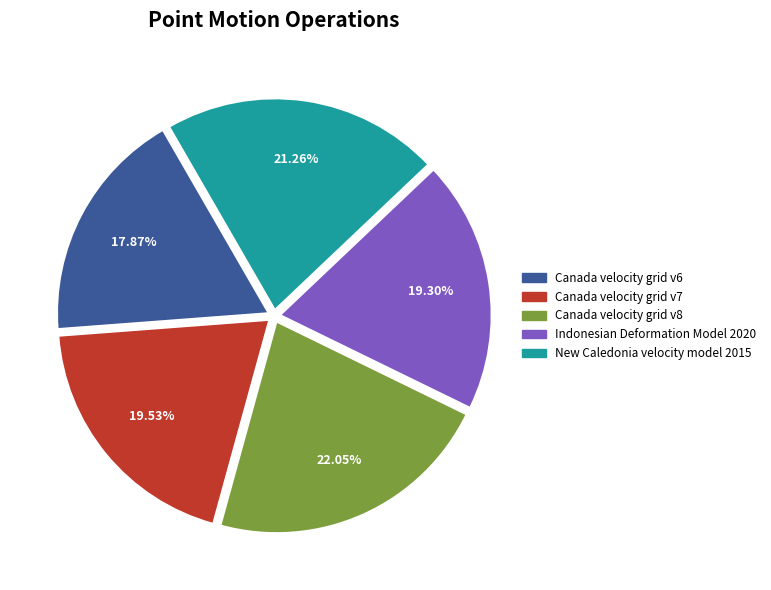

To the nearest percent, what is the difference between the largest and smallest slice percentages?

4%